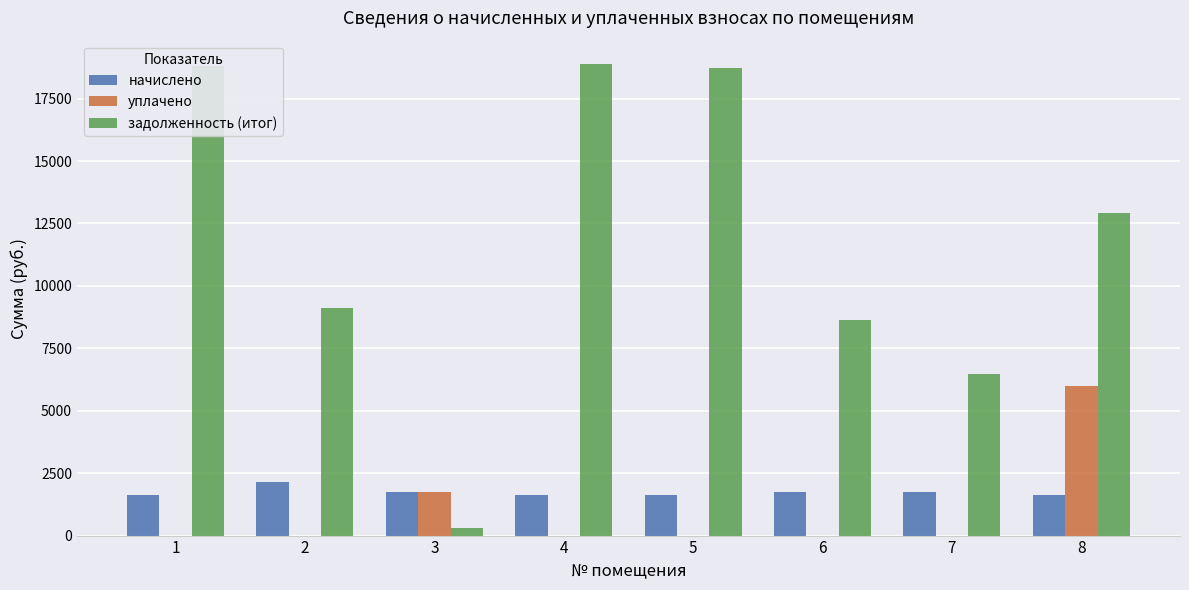

Between 2 and 5, which series saw the biggest shift?

задолженность (итог)